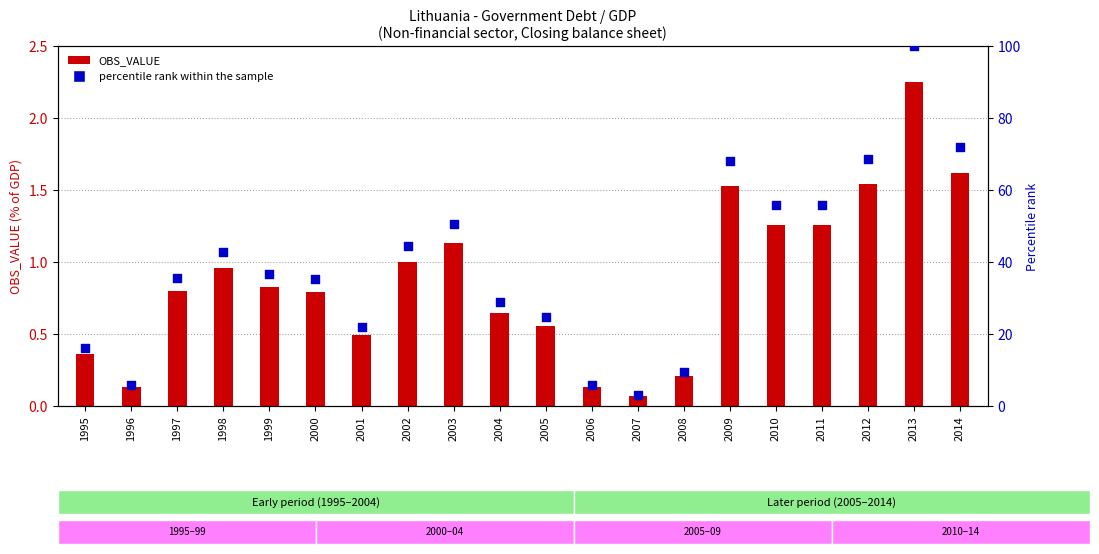

Is the value of percentile rank within the sample at 2003 greater than the value of OBS_VALUE at 2010?

Yes